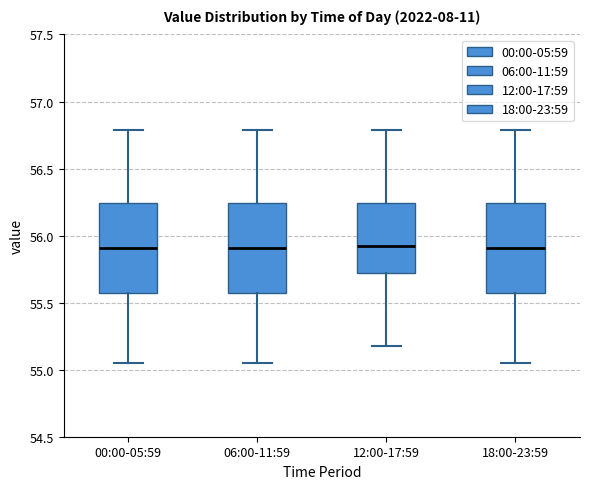

Reading left to right, transcribe this box plot: for each box, give where its median line is, the range the box spans, and where its two whiskers end, as read against the y-axis. The values are not printed on the chart, so give them approximately, as read against the axis.

00:00-05:59: median 55.90, box 55.55 to 56.25, whiskers 55.05 to 56.80
06:00-11:59: median 55.90, box 55.55 to 56.25, whiskers 55.05 to 56.80
12:00-17:59: median 55.95, box 55.70 to 56.25, whiskers 55.20 to 56.80
18:00-23:59: median 55.90, box 55.55 to 56.25, whiskers 55.05 to 56.80